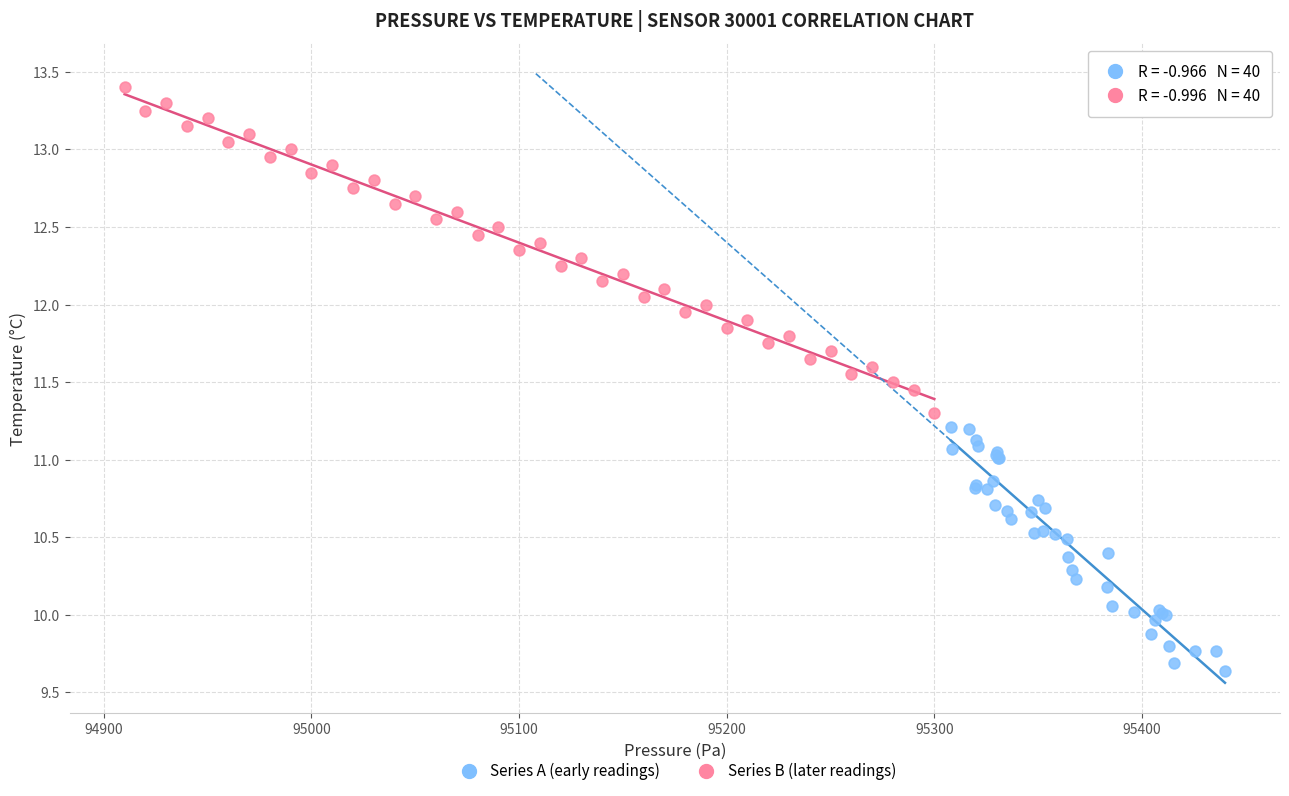

Which series has the largest Y range (max minus min)?

Series B (later readings)